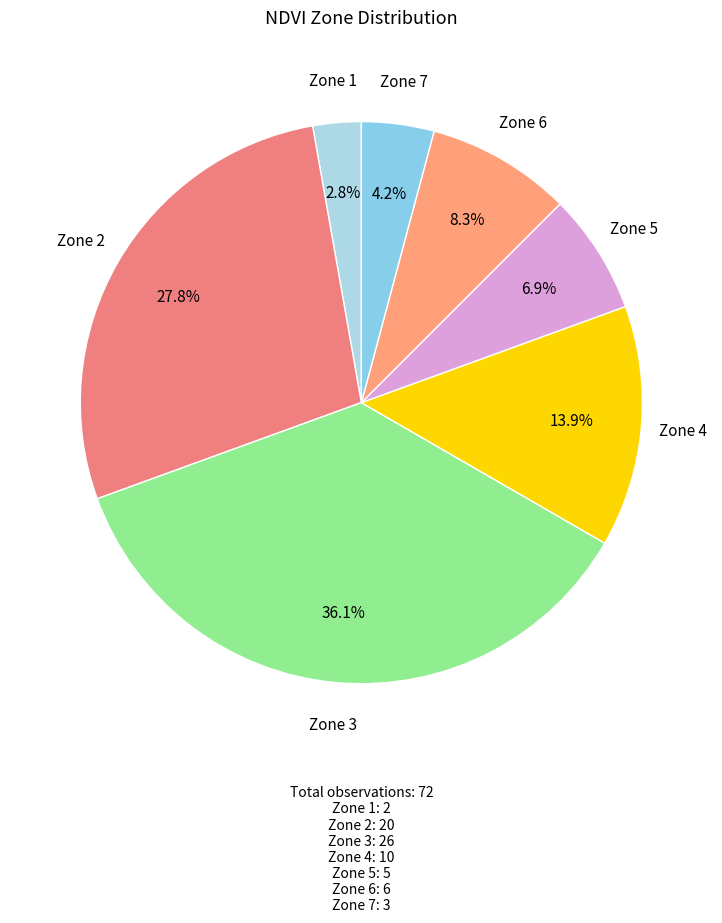

What is the ratio of the value at Zone 5 to the value at Zone 4?

0.5